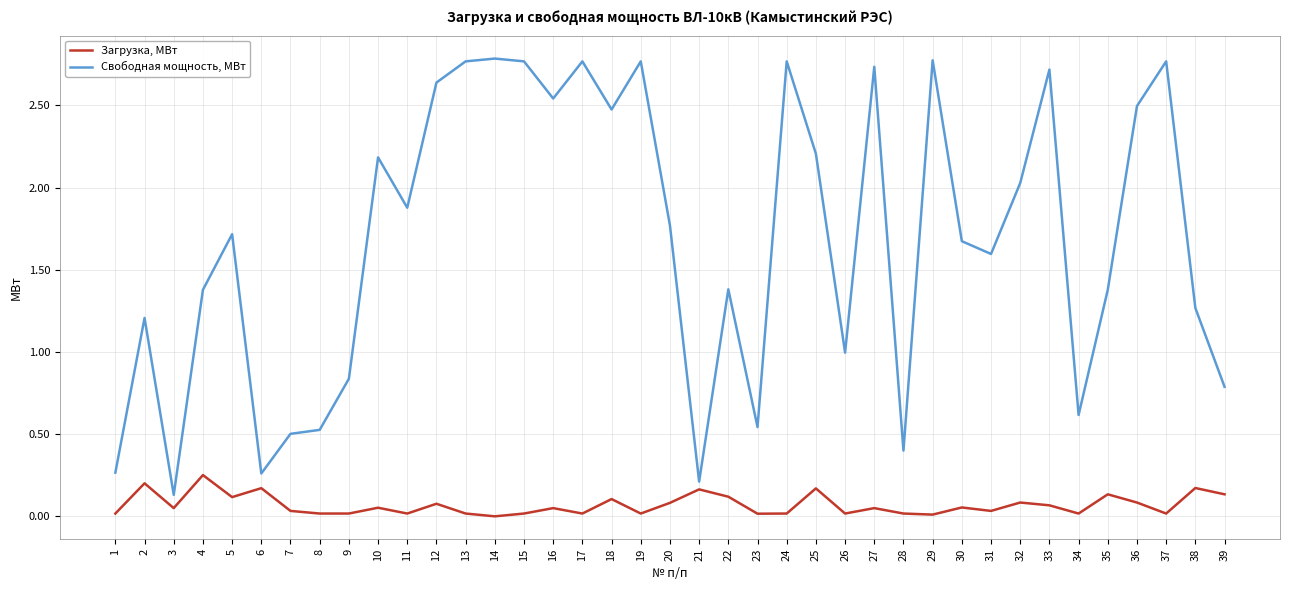

What is the spread (max minus min) of values at 26?

1.0